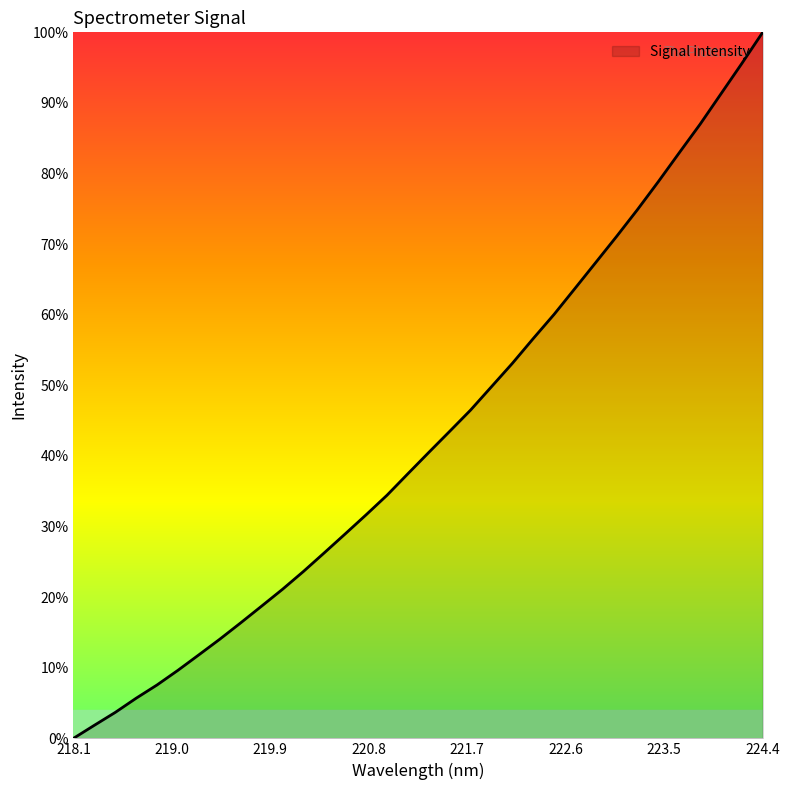

How many positive values are there?

33